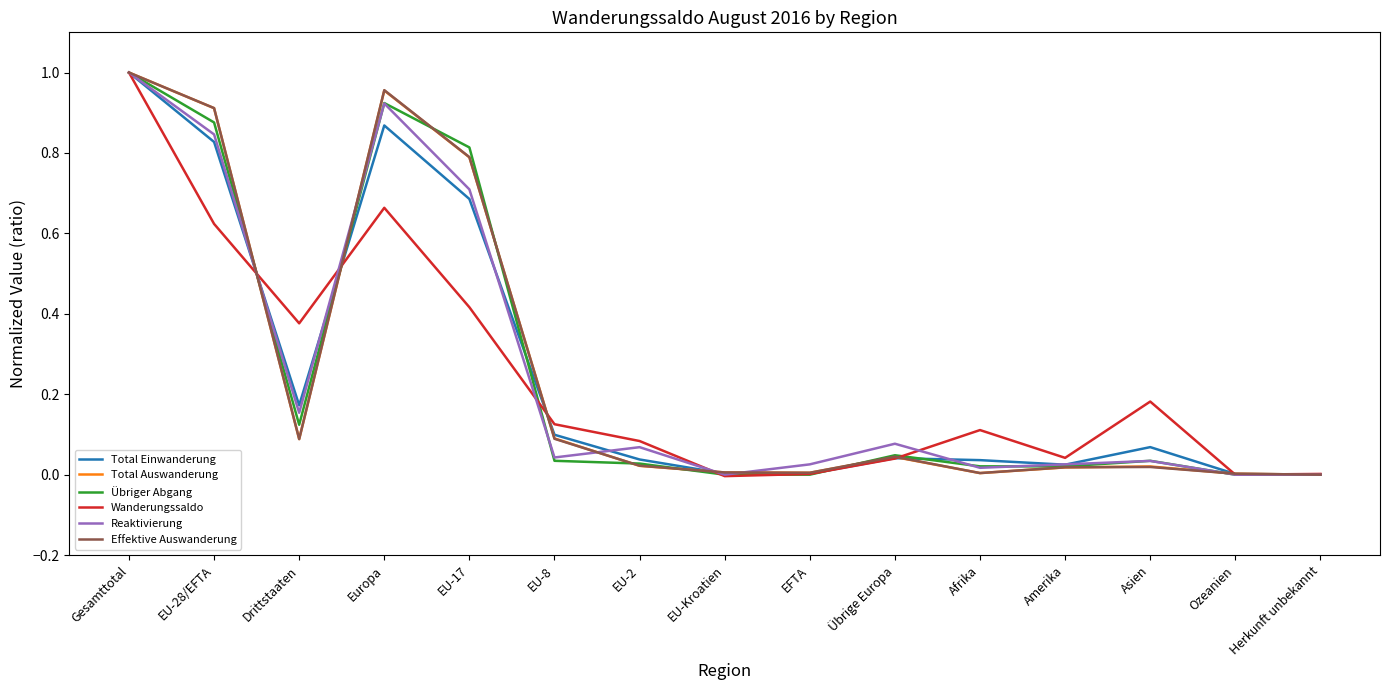

How many lines are shown in the chart?

6